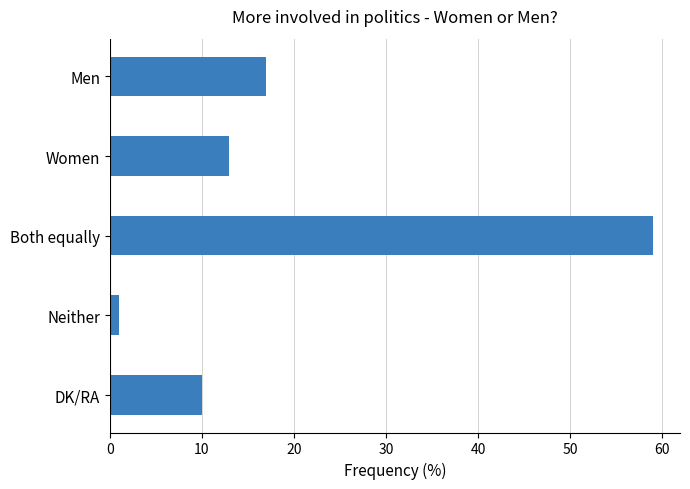

The value at Men is 17. True or false?

True